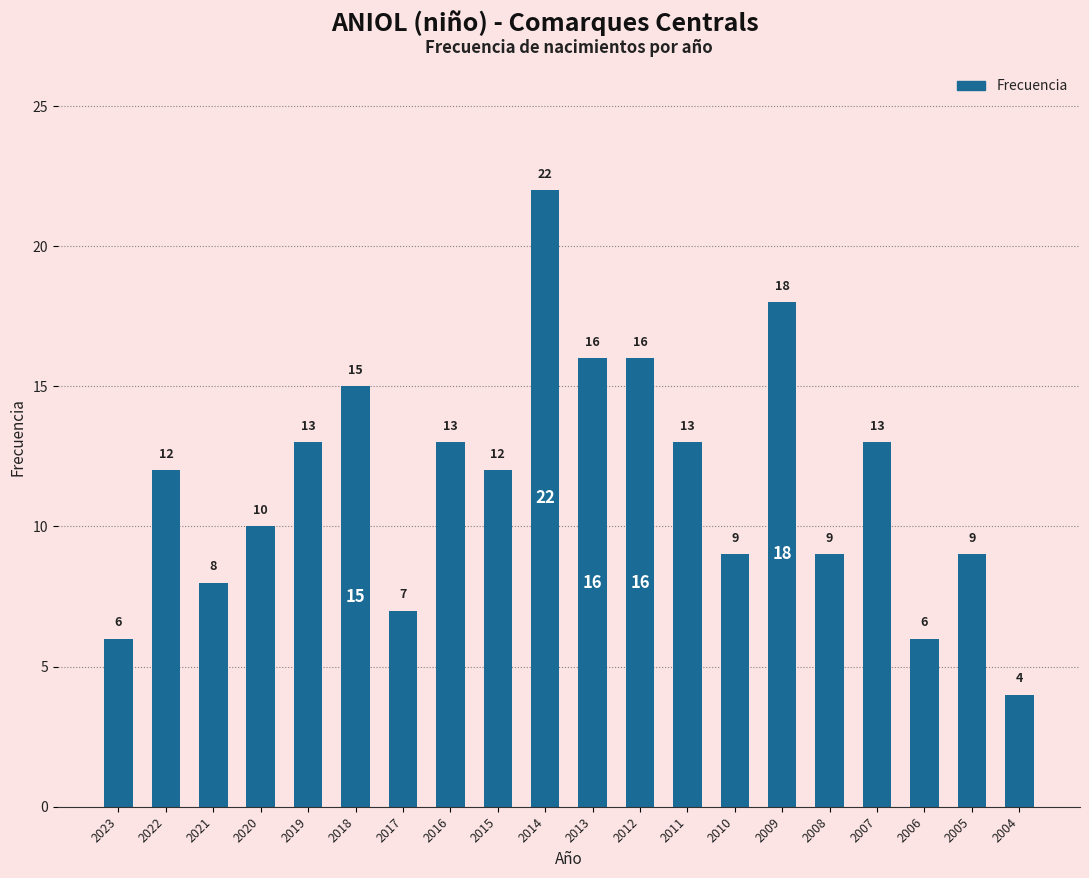

Reading left to right, list all the values displayed in this chart.

6	12	8	10	13	15	7	13	12	22	16	16	13	9	18	9	13	6	9	4